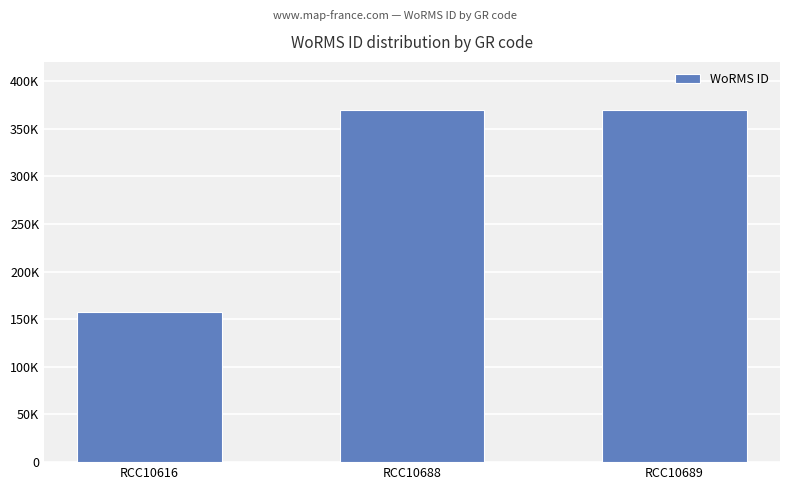

What value does the data have at RCC10616, to the nearest 100?

157500